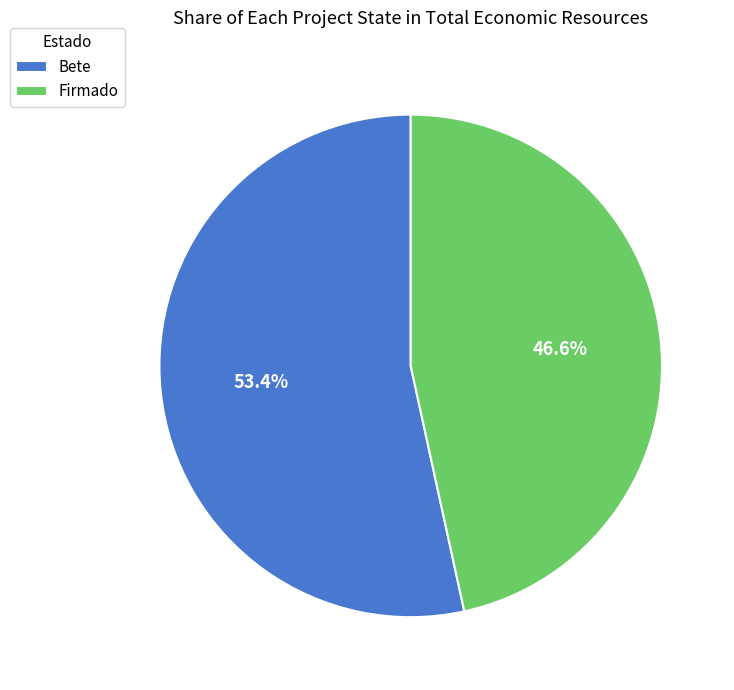

Is there a majority slice in this chart?

Yes